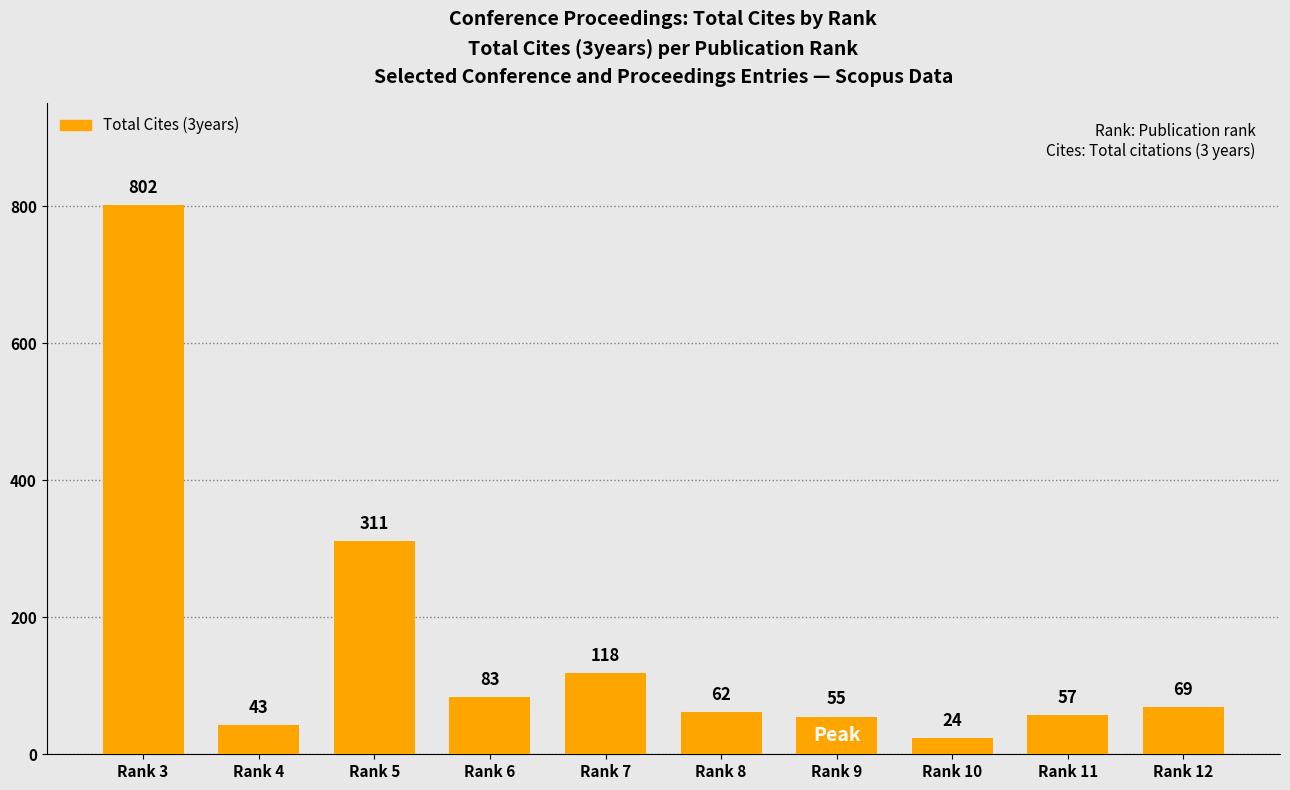

Where does the data first go above 69?

Rank 3